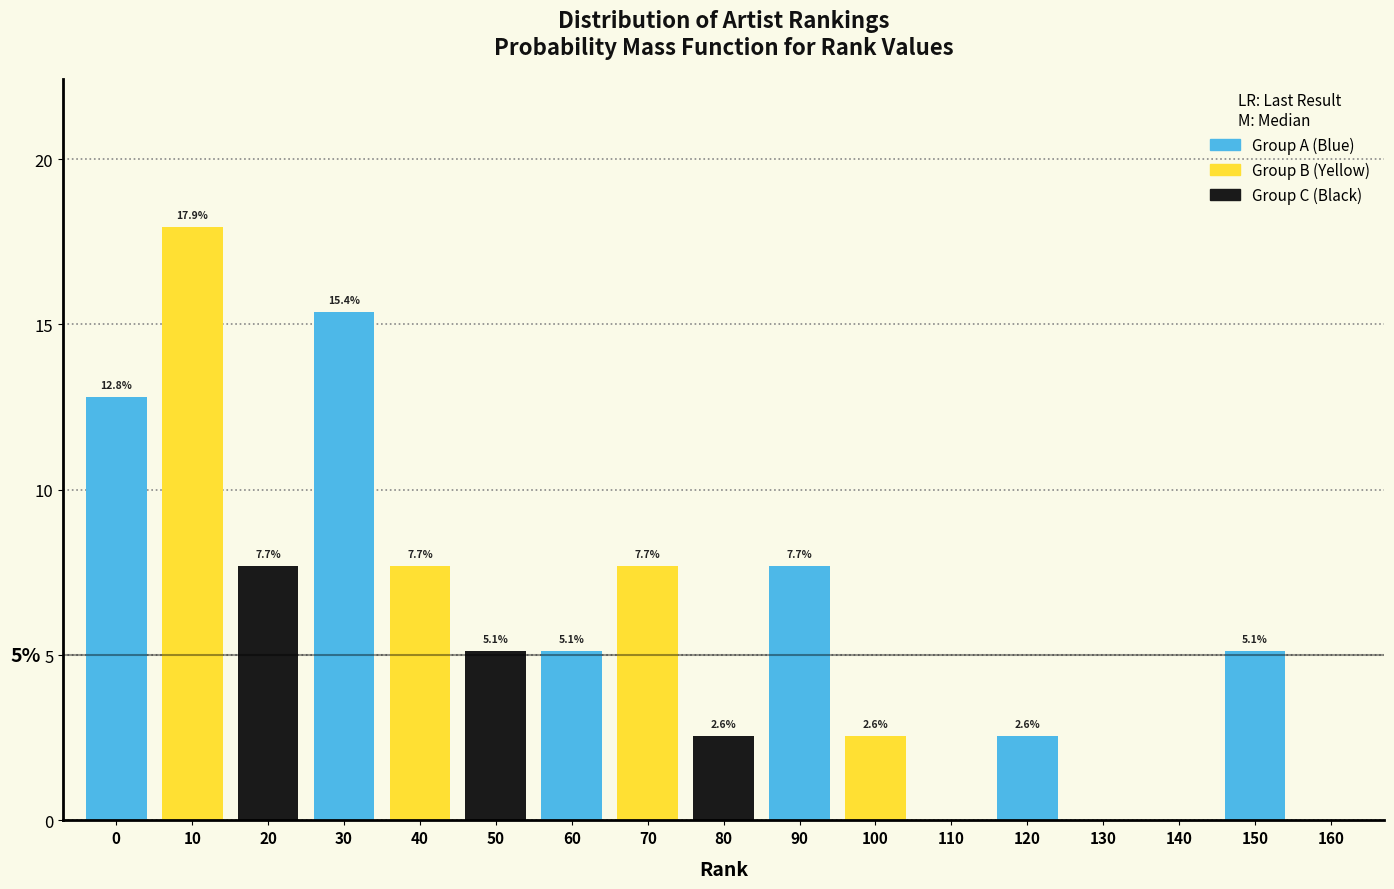

What is the change in value from 20 to 150?

-2.6